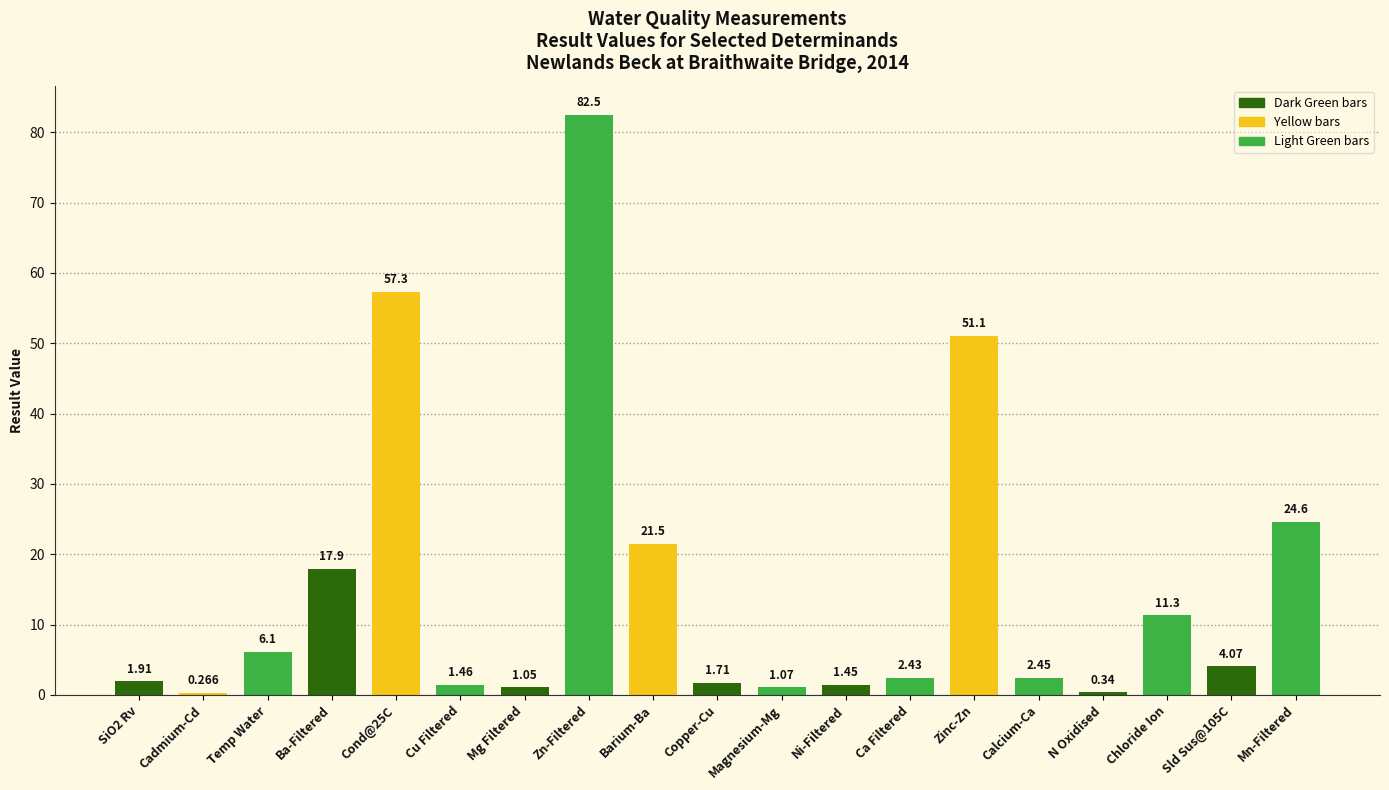

Where does the data first go above 2?

Temp Water